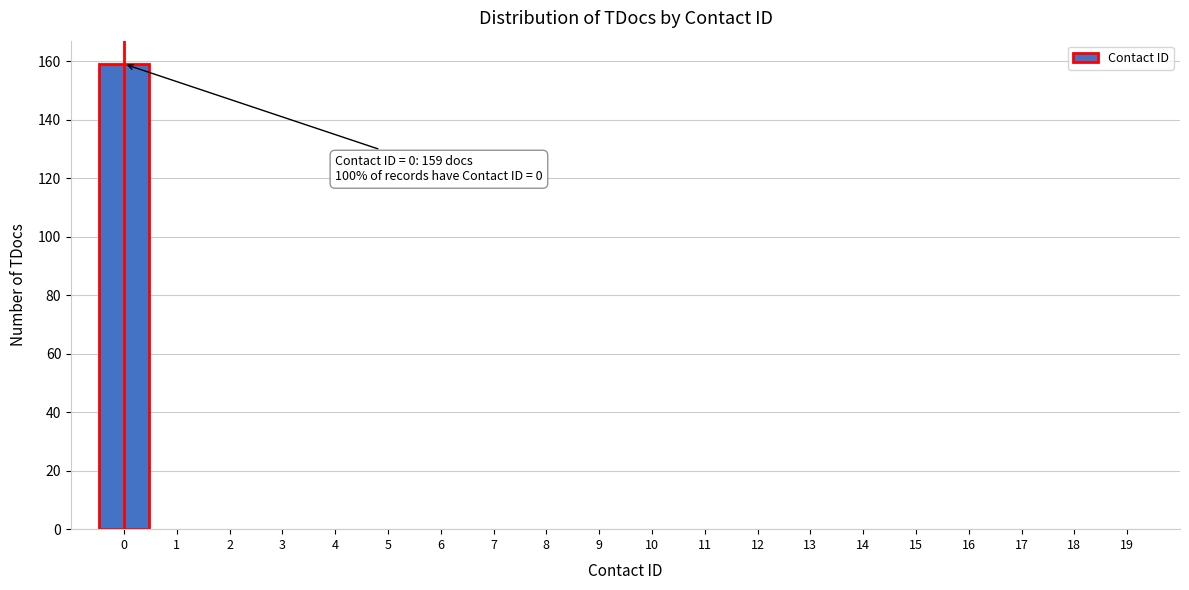

Reading right to left, what are all the values shown in this chart?

19=0	18=0	17=0	16=0	15=0	14=0	13=0	12=0	11=0	10=0	9=0	8=0	7=0	6=0	5=0	4=0	3=0	2=0	1=0	0=159